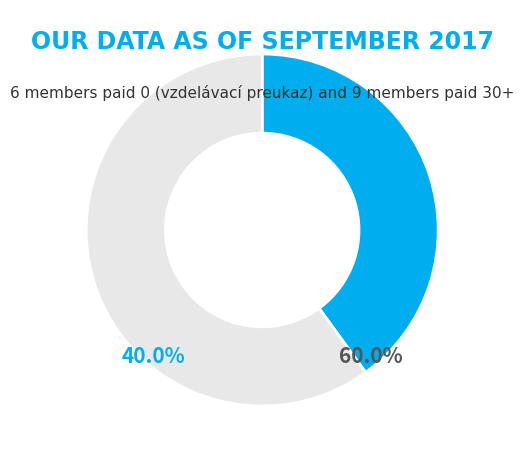

Rank the categories by value from lowest to highest.

vzdelávací preukaz (0), čiastka (30+)